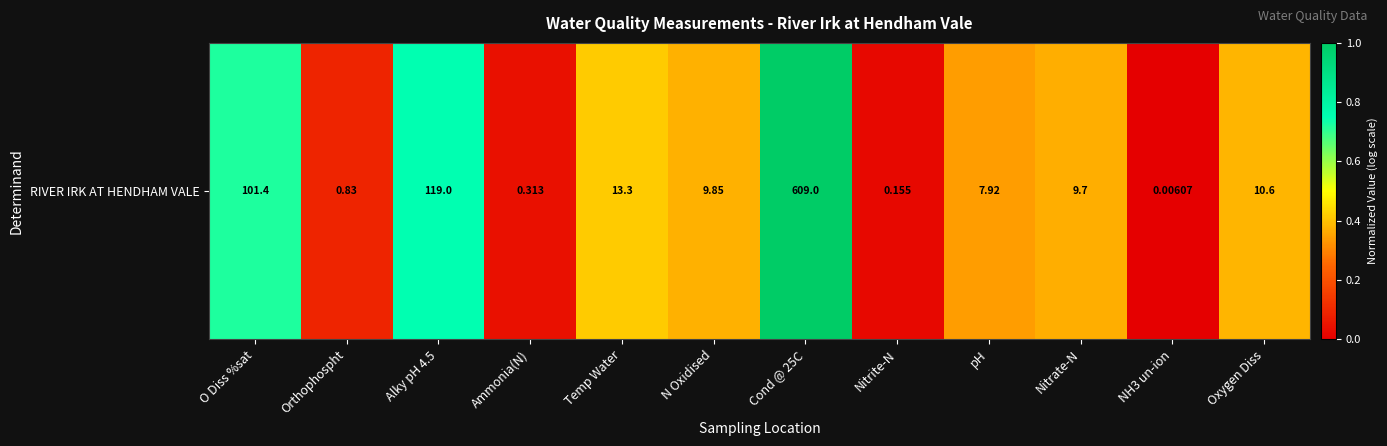

Reading left to right, transcribe all the data shown in this chart.

O Diss %sat=0.7	Orthophospht=0.1	Alky pH 4.5=0.7	Ammonia(N)=0.0	Temp Water=0.4	N Oxidised=0.4	Cond @ 25C=1.0	Nitrite-N=0.0	pH=0.3	Nitrate-N=0.4	NH3 un-ion=0.0	Oxygen Diss=0.4